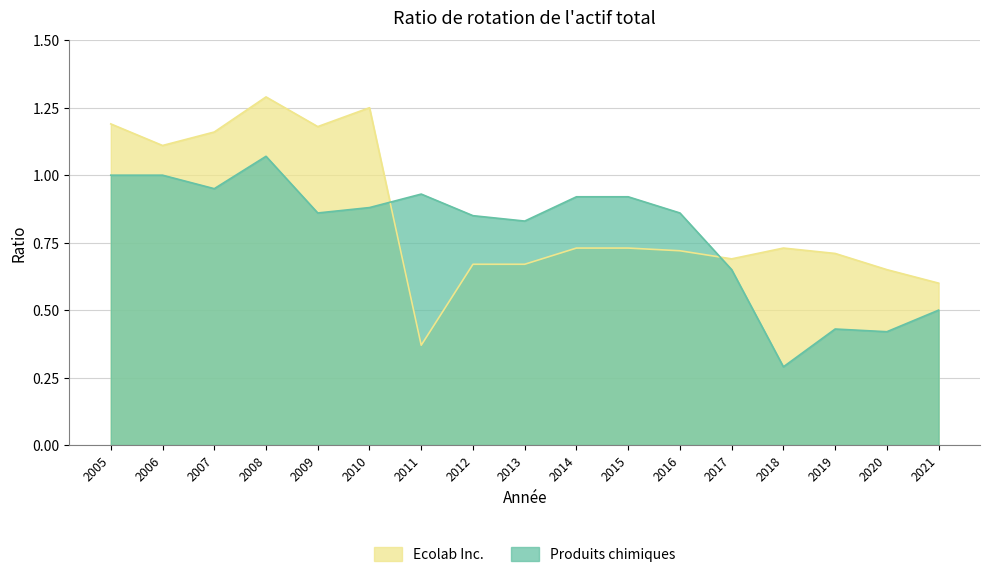

List the series in order of their peak value, lowest first.

Produits chimiques, Ecolab Inc.